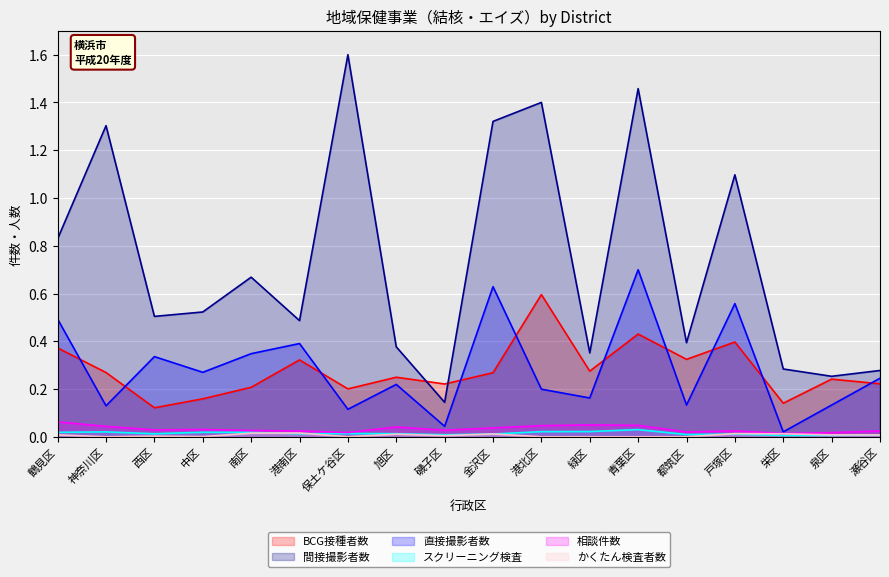

Which series has the largest range (max minus min)?

間接撮影者数